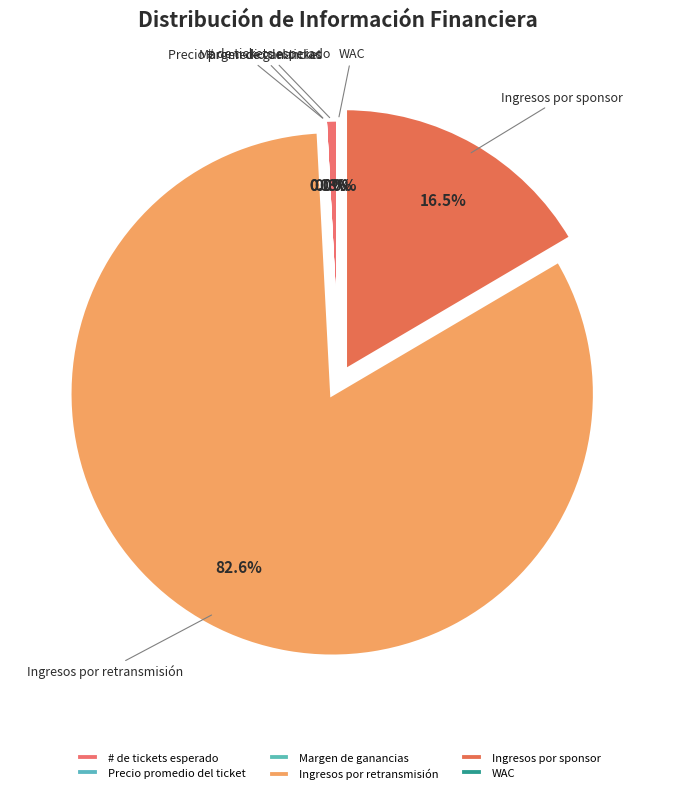

Which slice represents more than half of the pie?

Ingresos por retransmisión